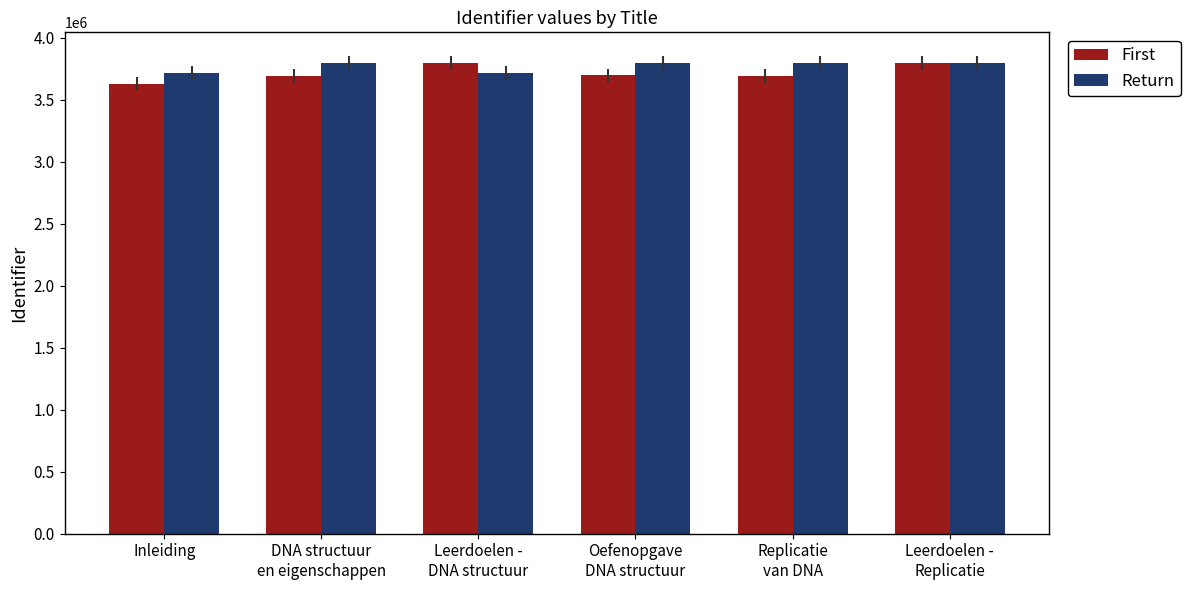

What is the total value across all series at Inleiding?

7349151